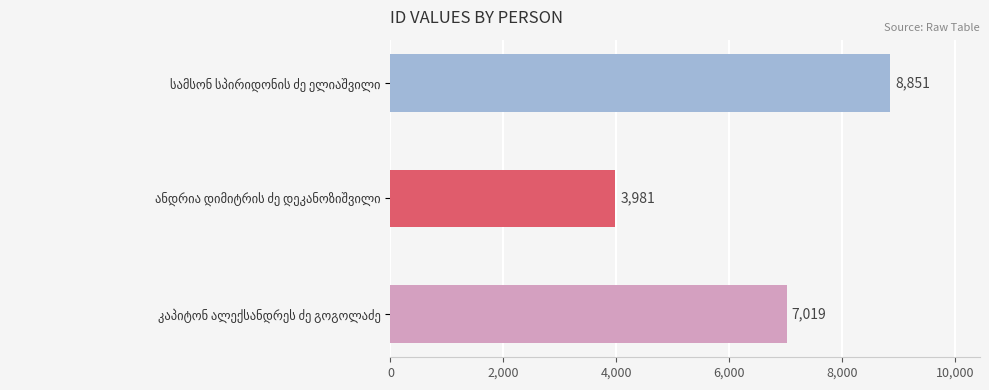

What is the minimum value shown in the chart?

3981